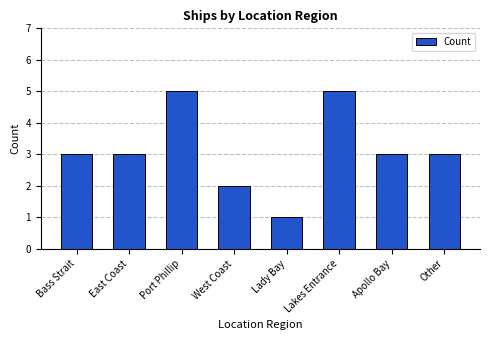

Is it true that the value at Lady Bay is 2?

False